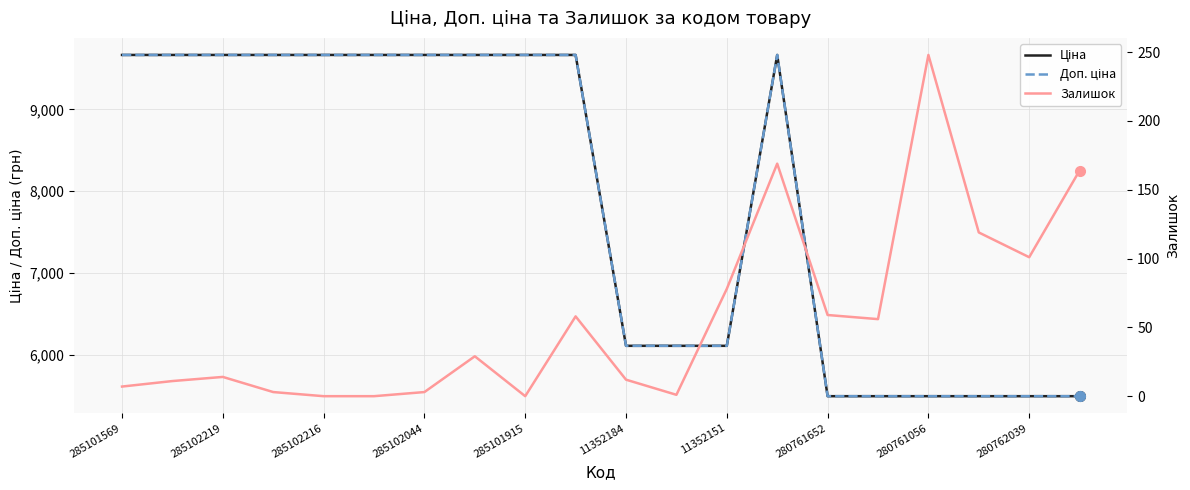

What is the label of the 18th point from the left?

17